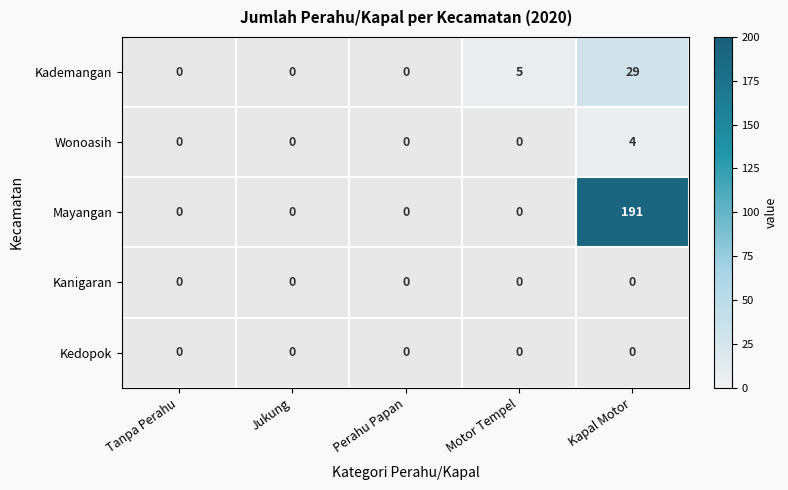

How many data points does each series have?

5